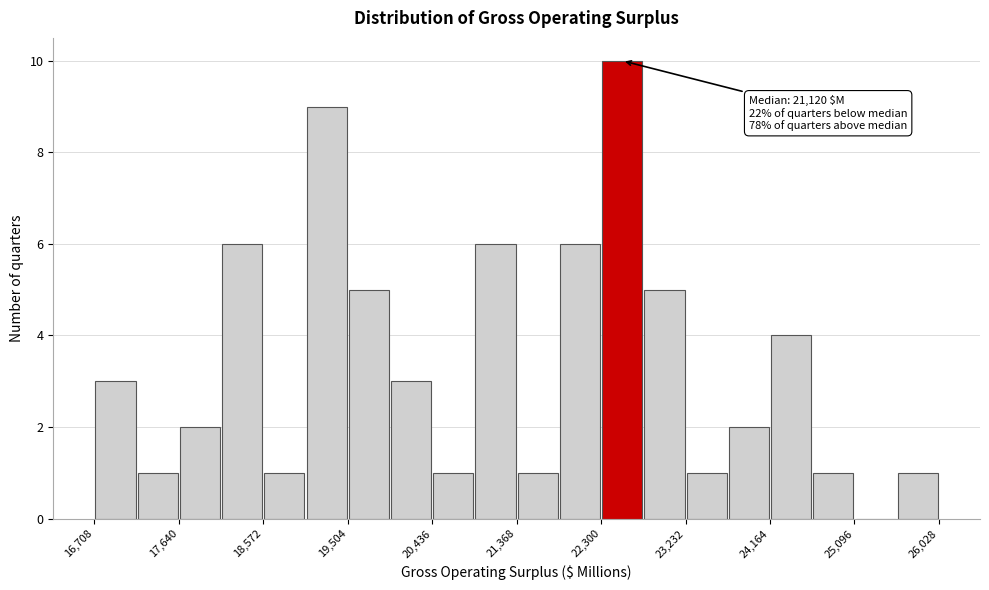

Over which range of the x-axis is the bar tallest?

22300 to 22800